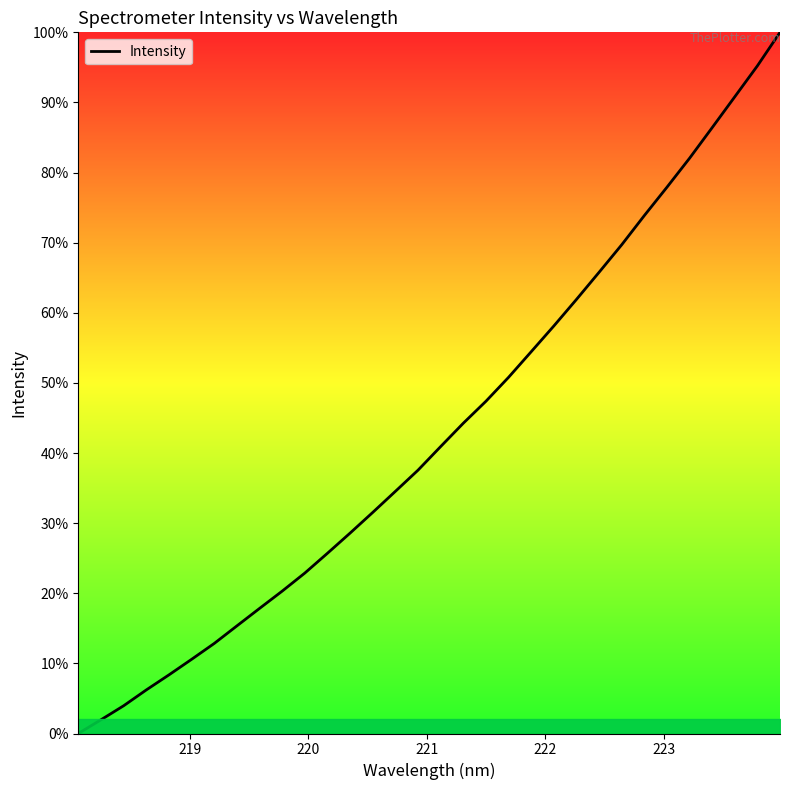

What is the difference between the maximum and minimum values?

100.0